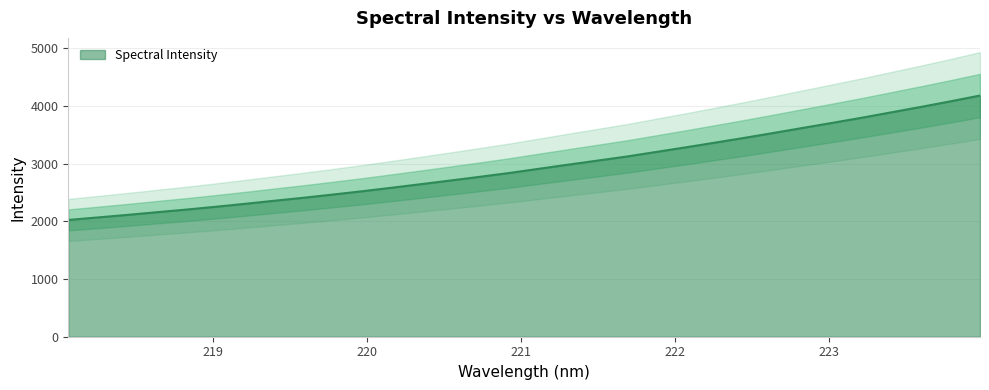

The chart shows a value of 3446.3 at 222.4538. True or false?

True